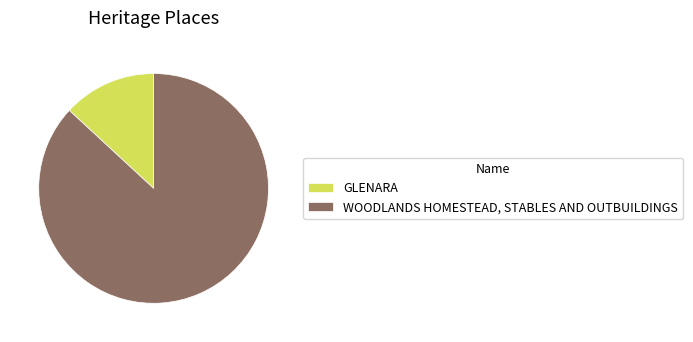

Combined, do GLENARA and WOODLANDS HOMESTEAD, STABLES AND OUTBUILDINGS account for over 50%?

Yes